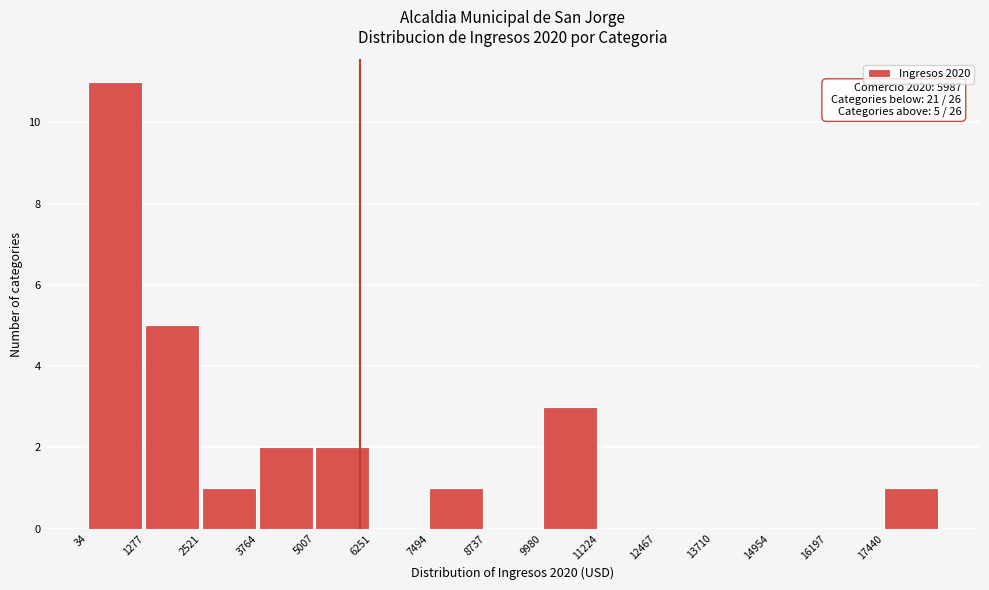

Which range on the x-axis has the tallest bar?

0 to 1200